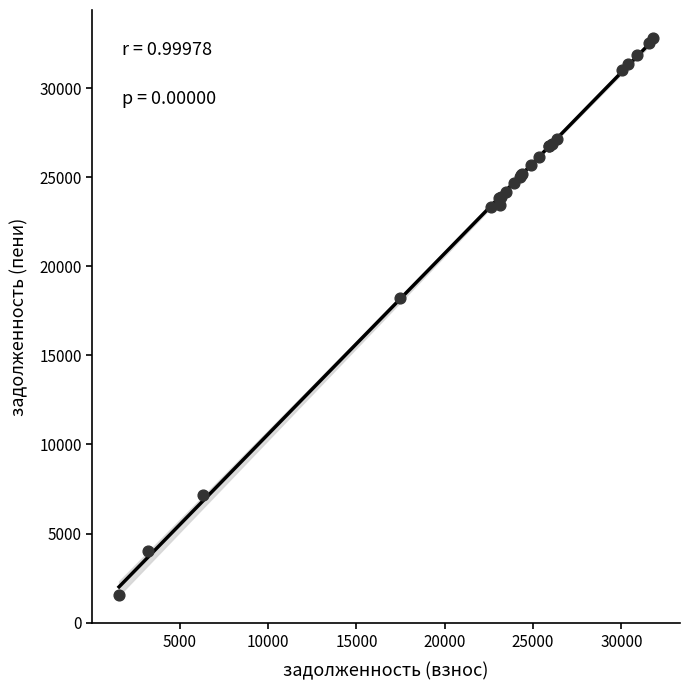

What Y value in the scatter plot is closest to 17187?

18239.5